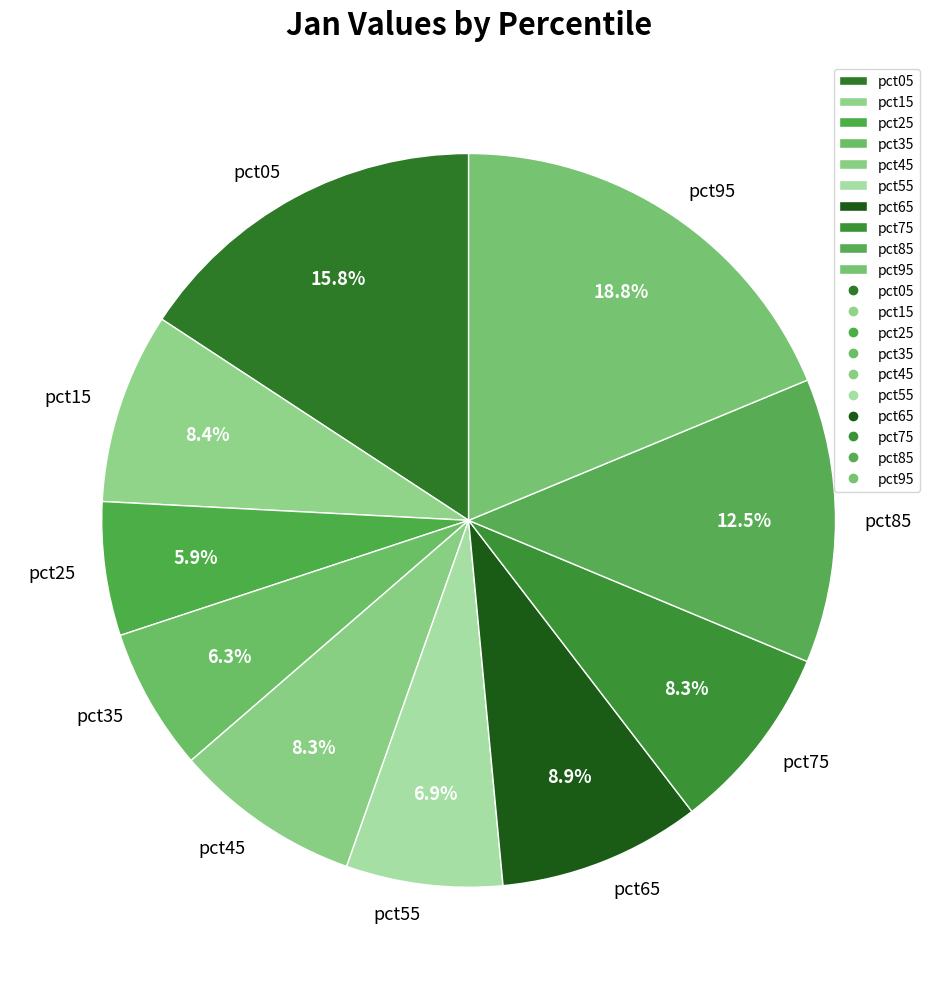

The pct95 slice represents 19% of the pie. True or false?

True